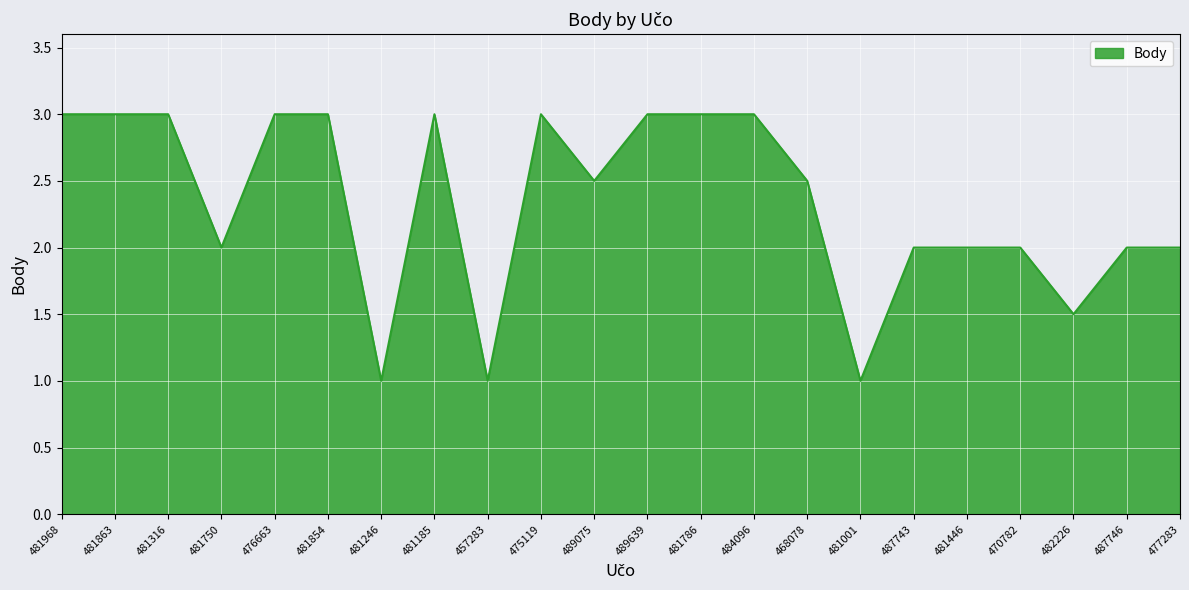

What position from the right is 481446?

5